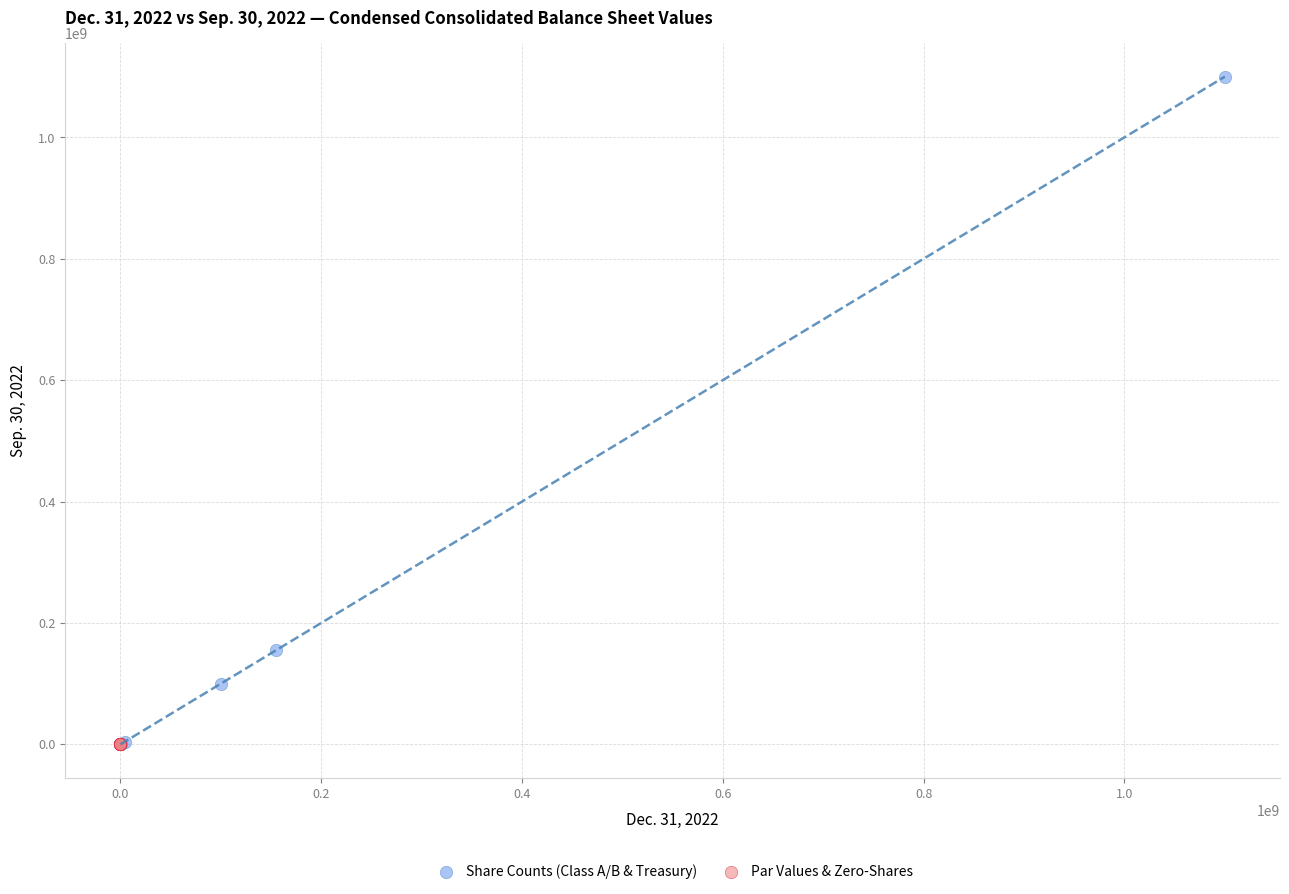

Which series reaches the maximum Y coordinate?

Share Counts (Class A/B & Treasury)